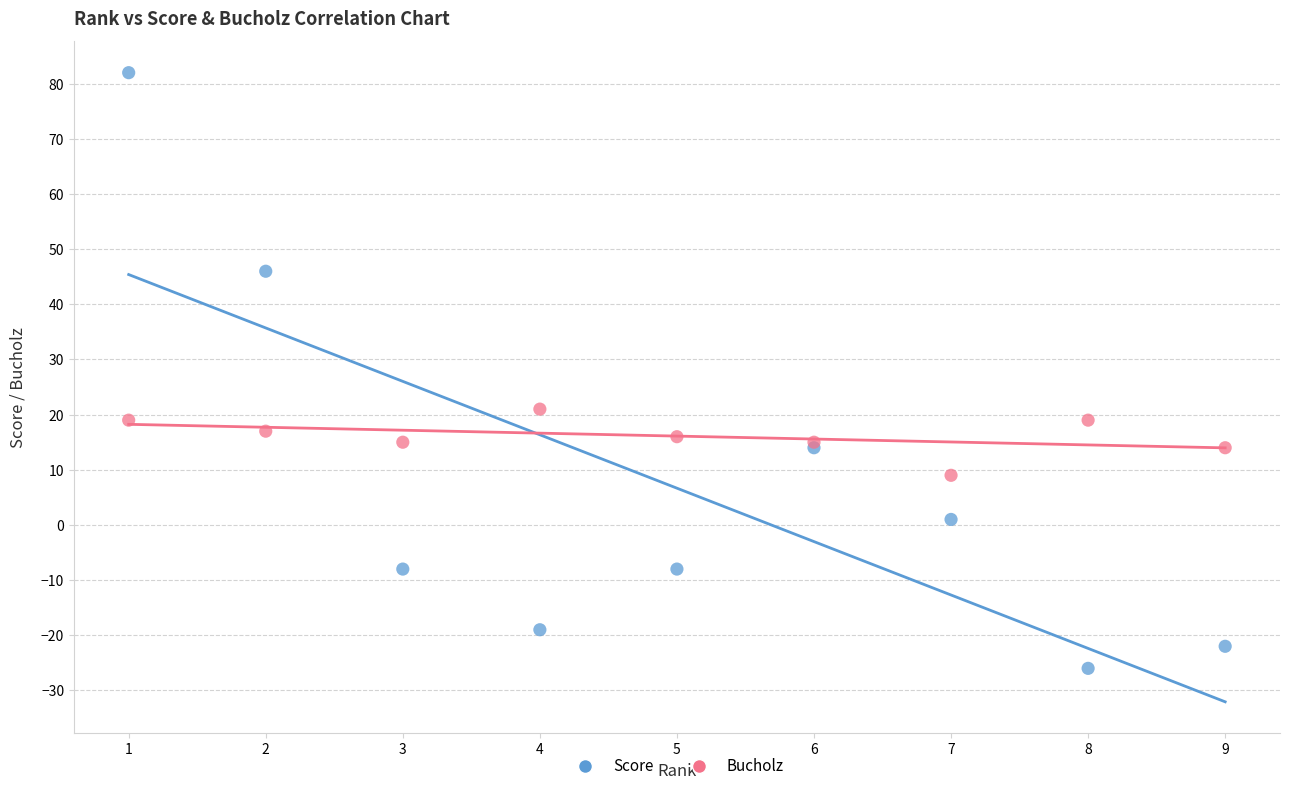

Which series has the widest spread of Y values?

Score